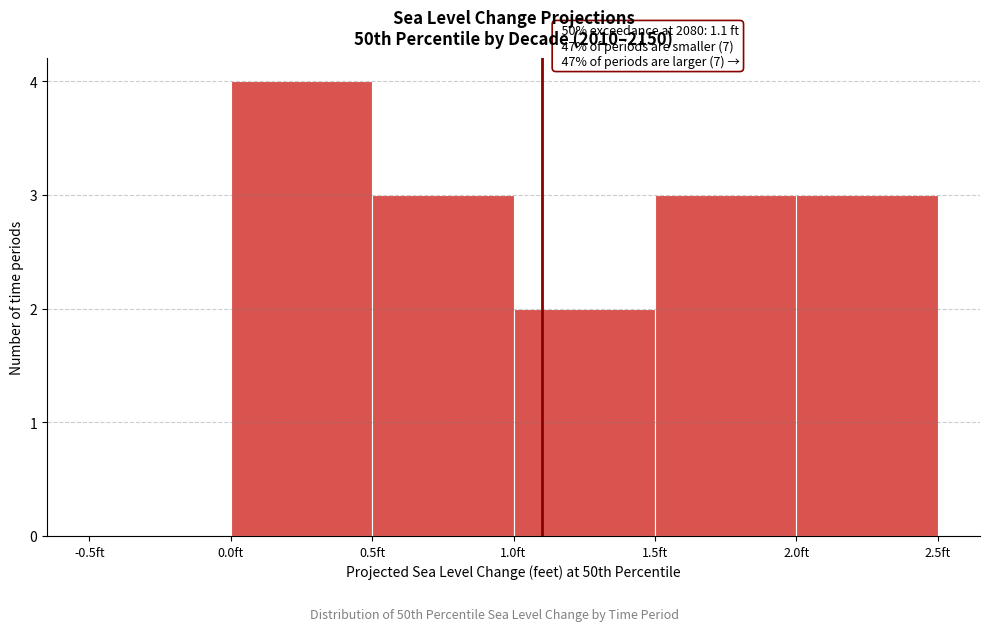

Which range on the x-axis has the tallest bar?

0.0 to 0.5